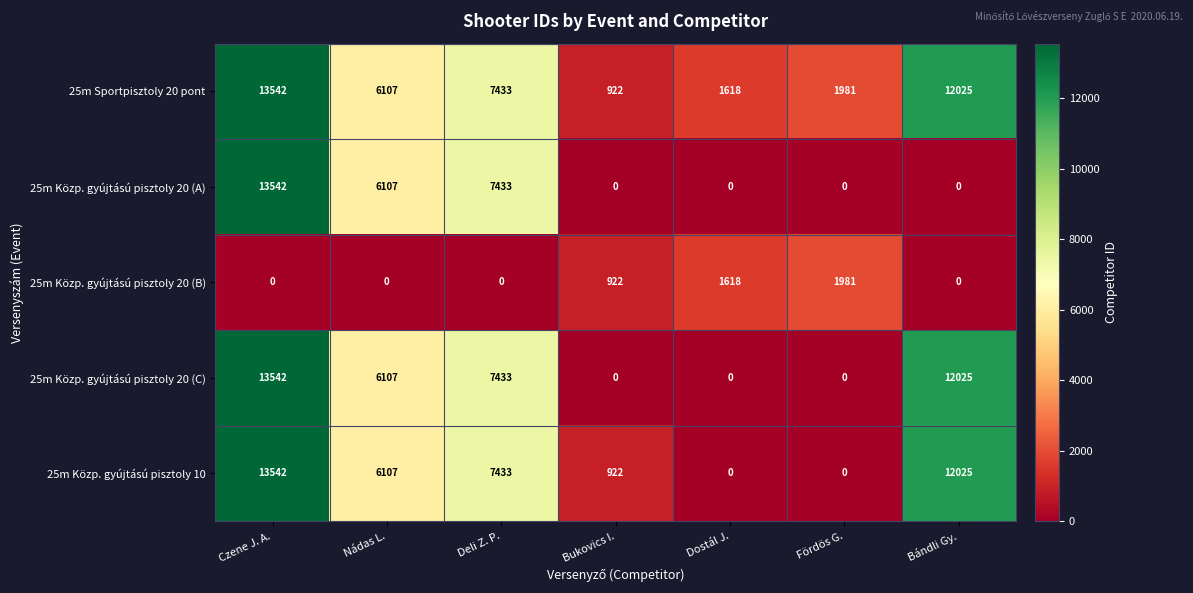

At which category is the sum across all series the highest?

Czene J. A.